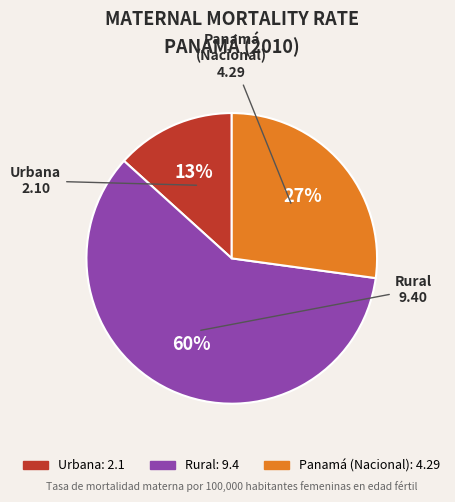

The Panamá (Nacional) slice represents 27% of the pie. True or false?

True